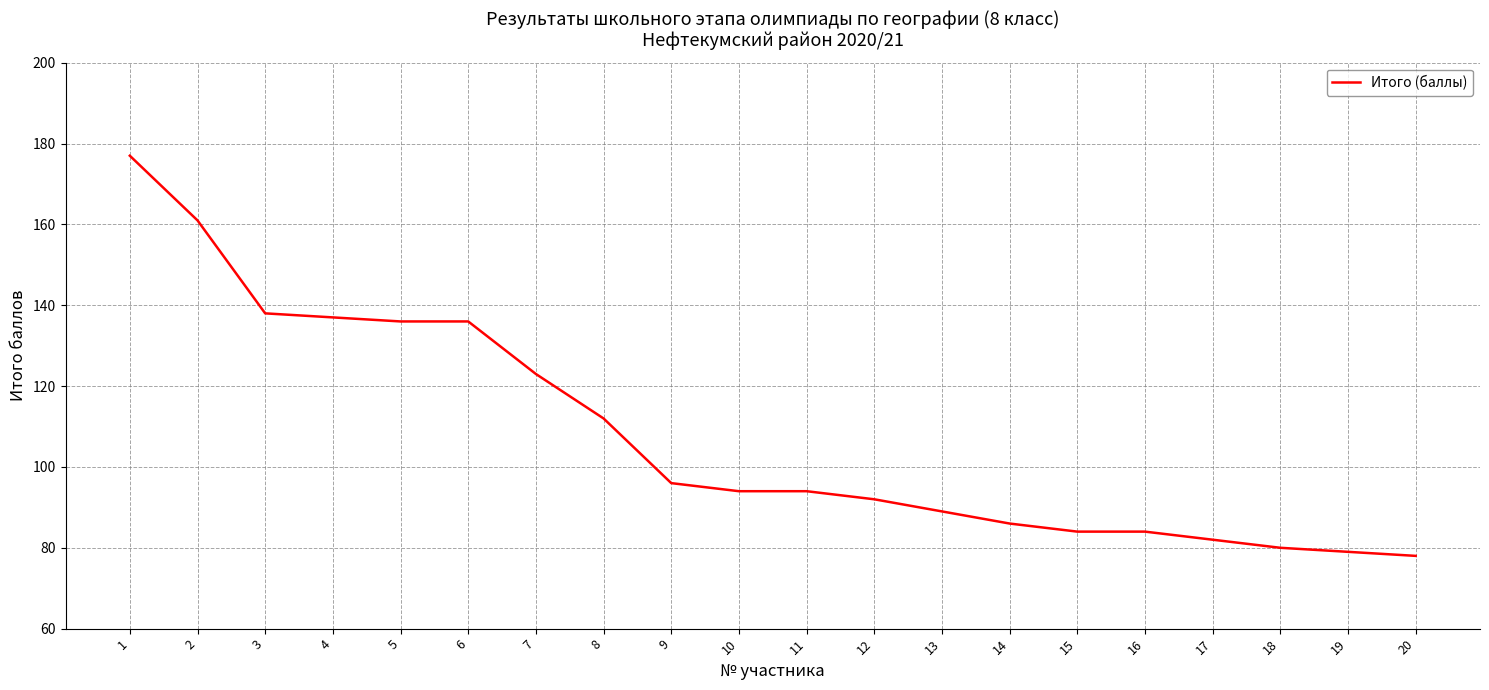

What is the change in value from 10 to 16?

-10